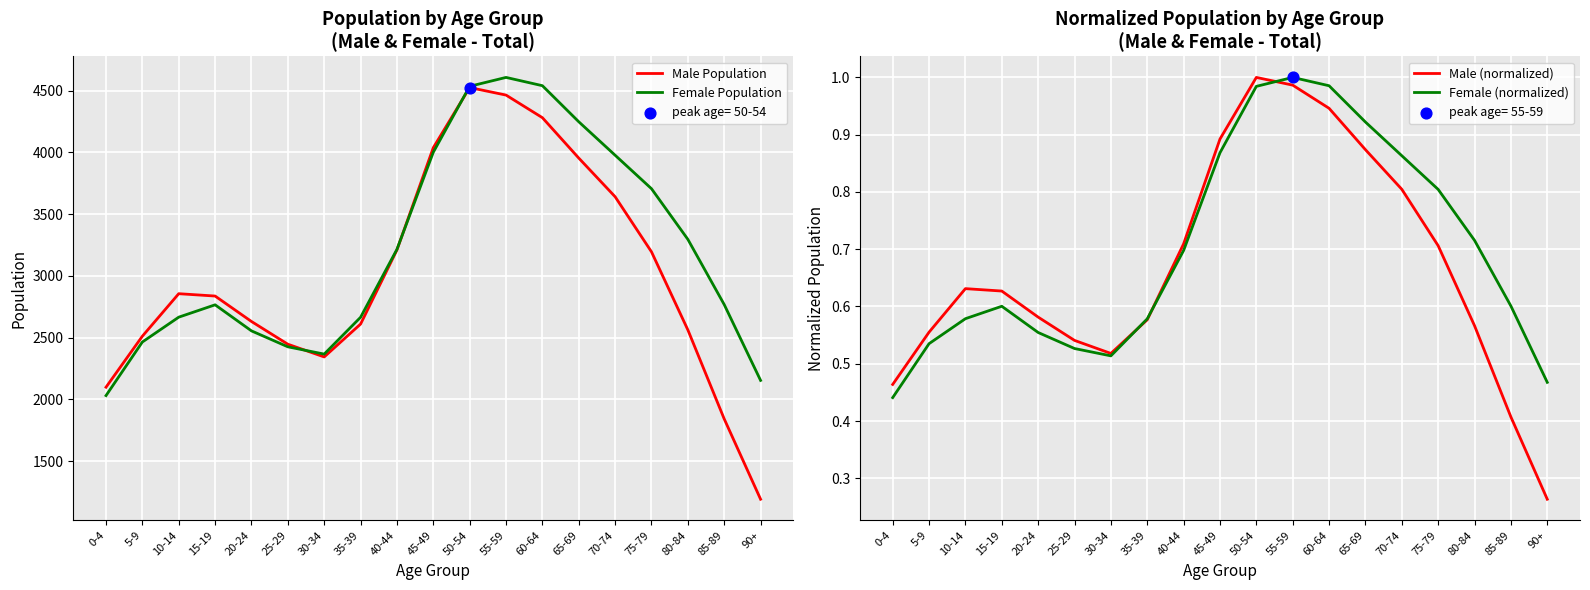

What are all the series names shown in the legend?

Male Population, Female Population, Male (normalized), Female (normalized)